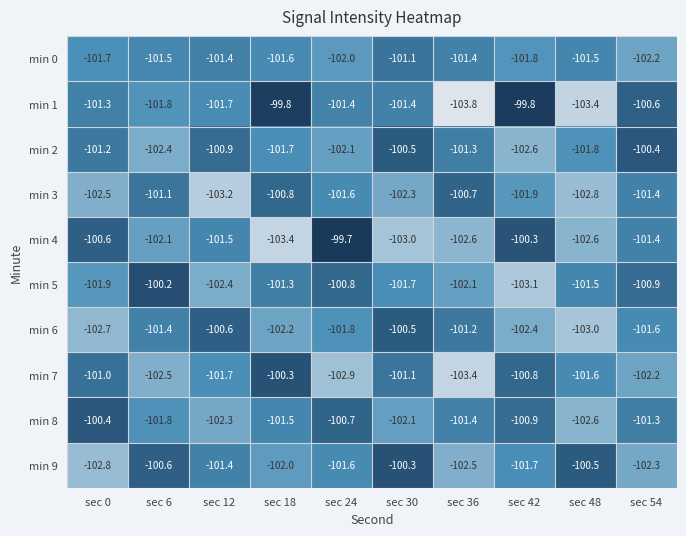

The value of min 8 at sec 54 is -101.3. True or false?

True